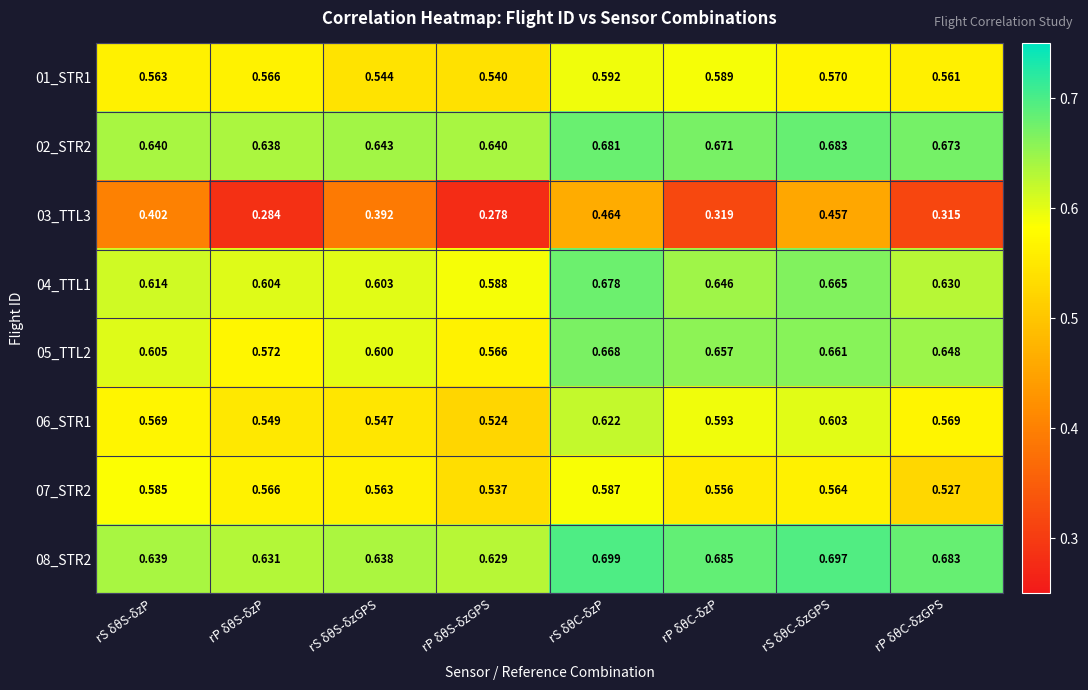

Which category has the lowest value in the 02_STR2 series?

rP δθS-δzP